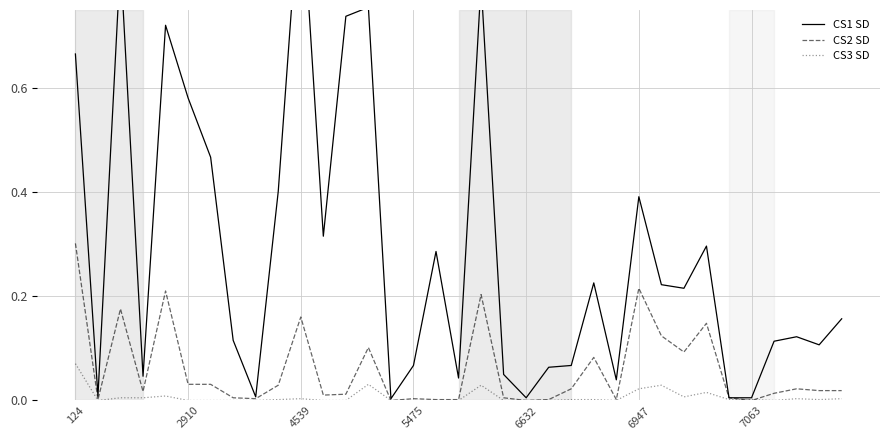

True or false: CS3 SD and CS1 SD intersect in this chart.

False